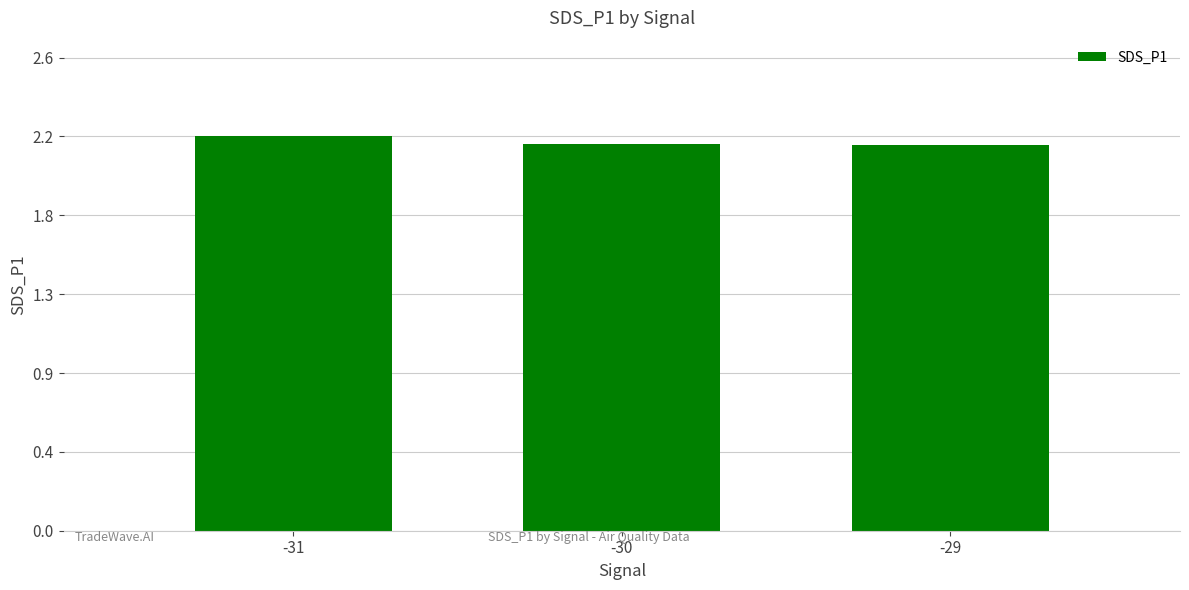

How many bars are there in total?

3